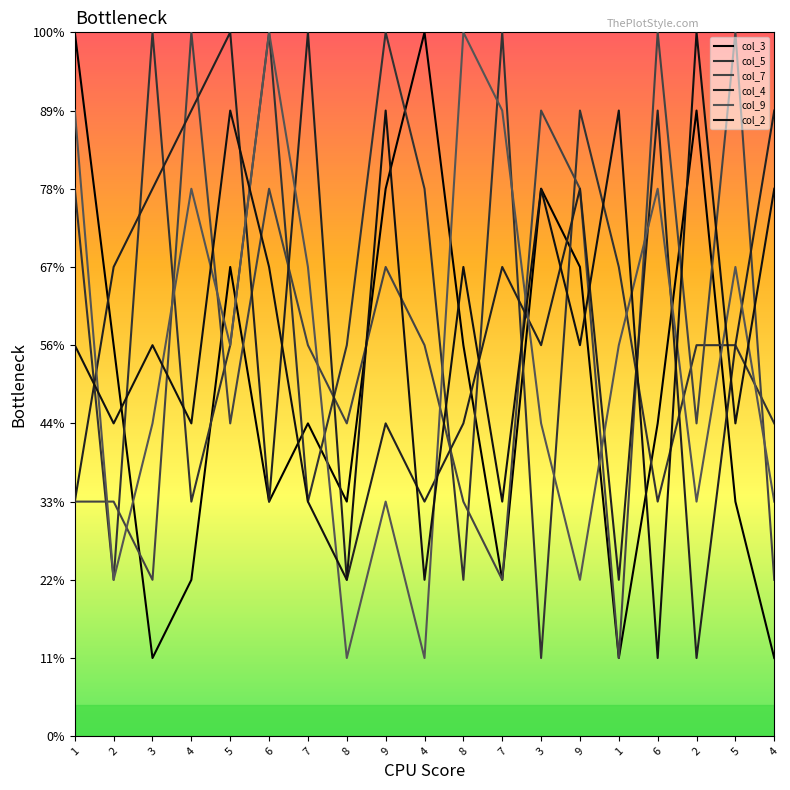

In col_9, how many points are lower than both neighbors (excluding endpoints)?

6